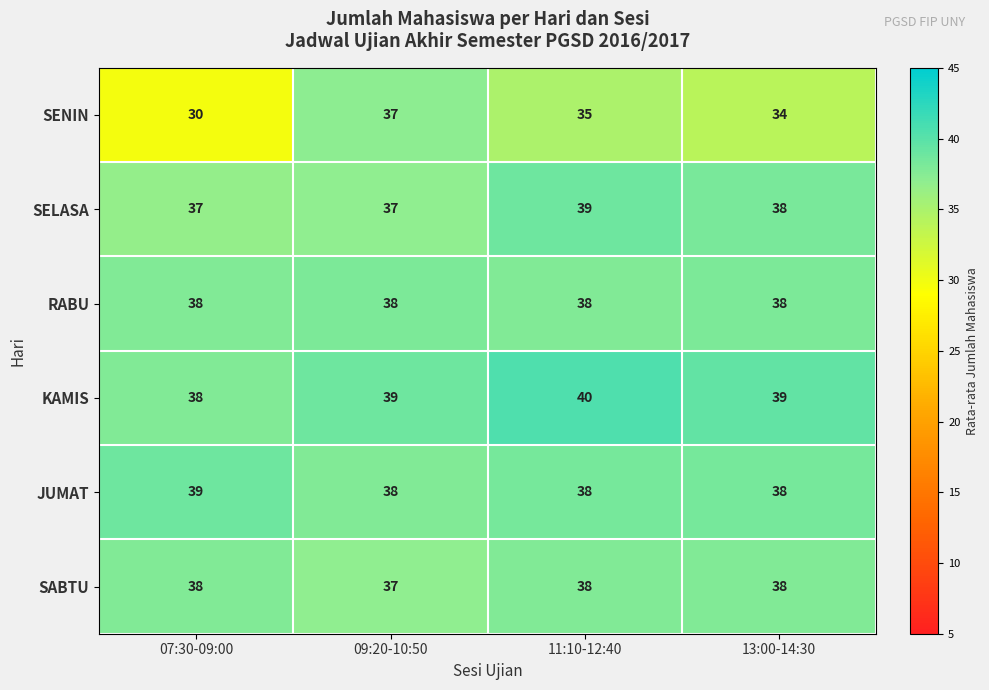

True or false: KAMIS has a value of 38 at 07:30-09:00.

True